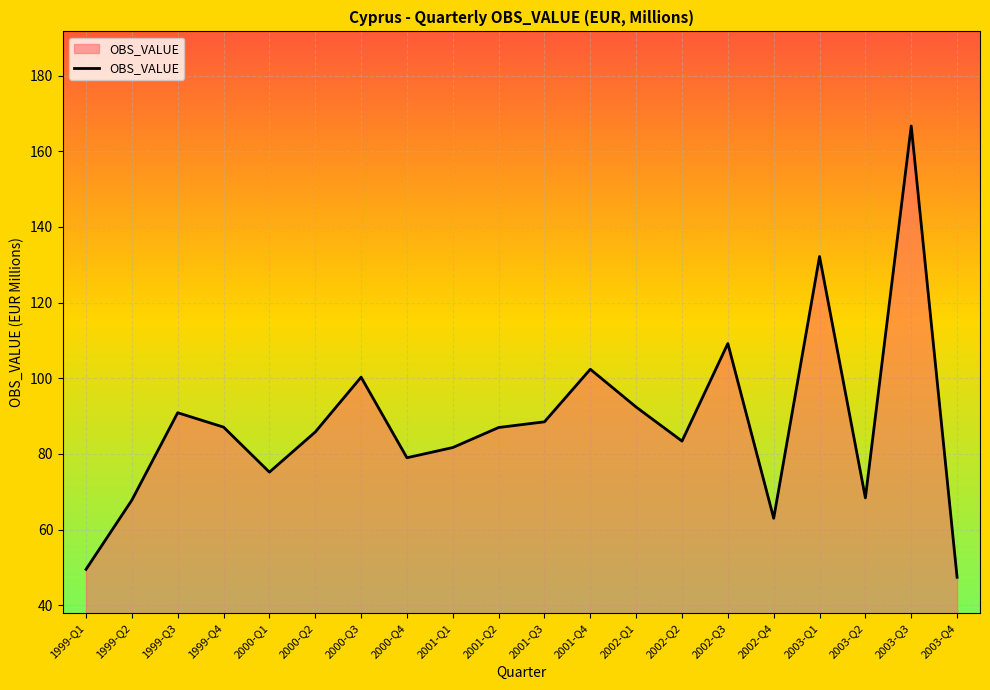

Is it true that the value at 2001-Q3 is 158.7?

False